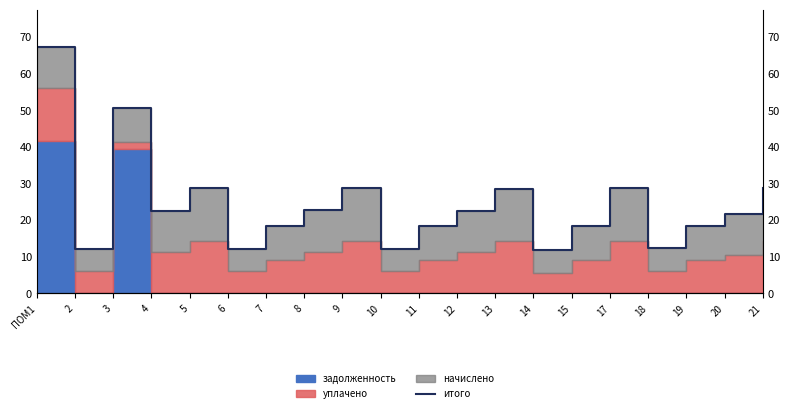

List the labels in order of value, largest first.

ПОМ1, 3, 5, 17, 21, 9, 13, 8, 4, 12, 20, 7, 11, 19, 15, 18, 2, 6, 10, 14